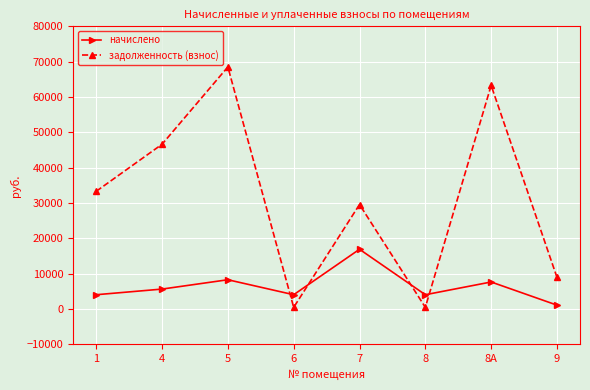

In начислено, how many points are higher than both neighbors (excluding endpoints)?

3